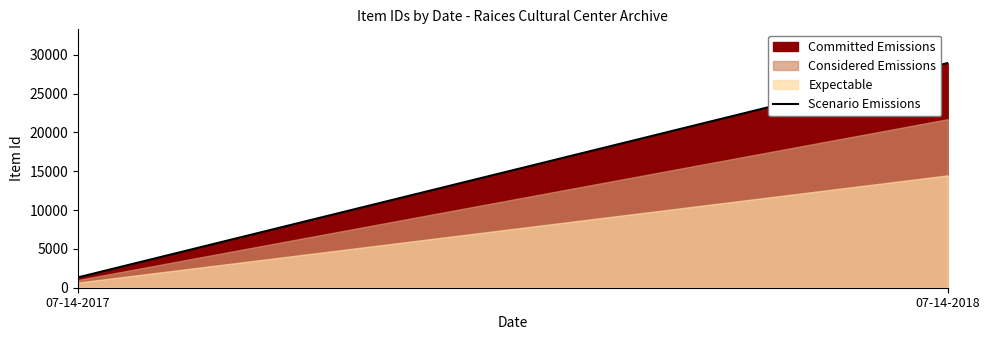

Reading left to right, list all the values displayed in this chart.

1332	28943